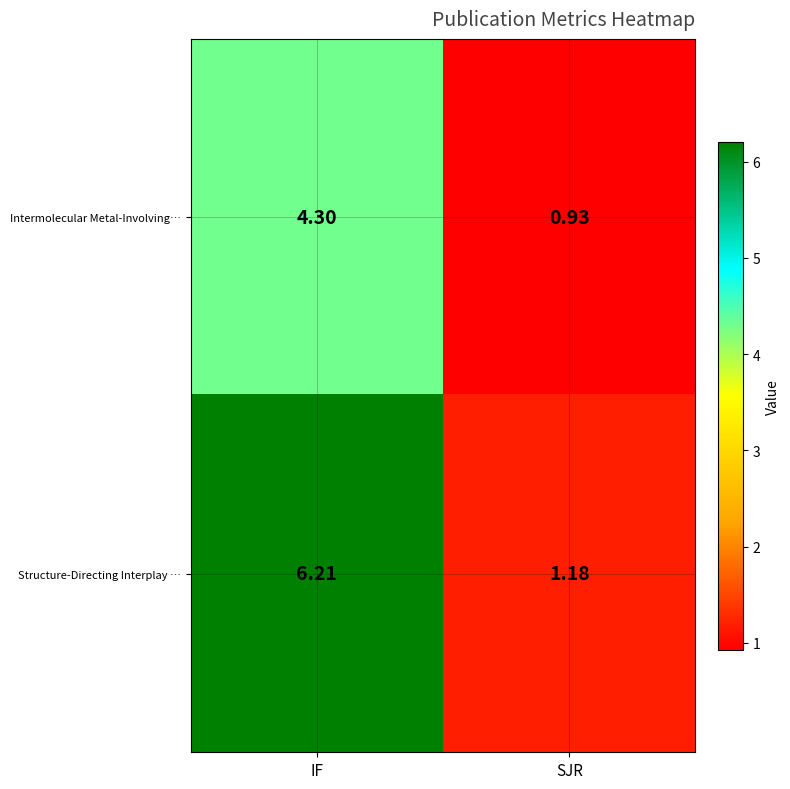

Which series has the widest spread of values?

Structure-Directing Interplay …